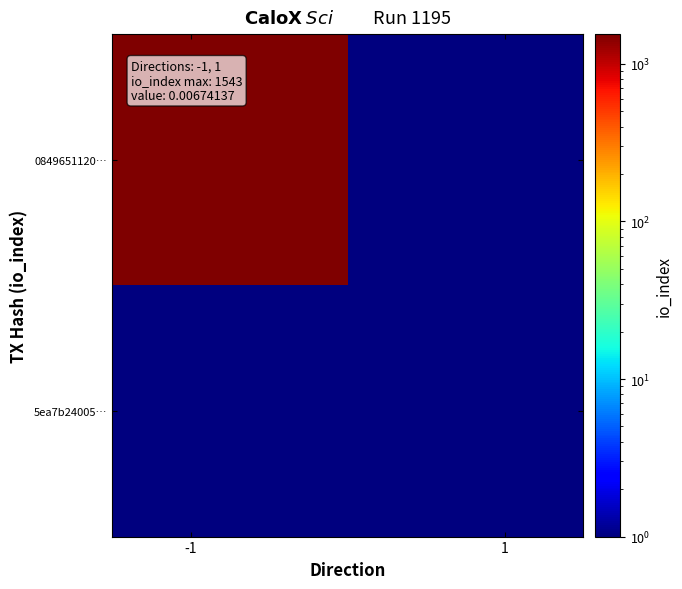

At how many categories does at least one series exceed 1108?

1